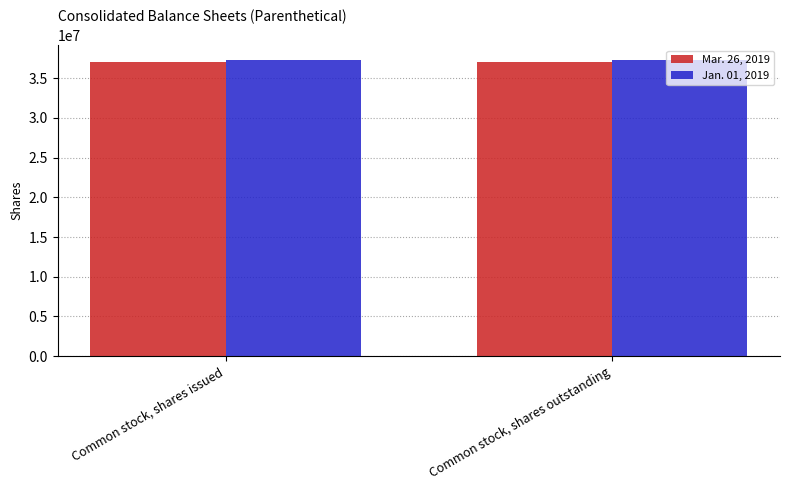

What is the average value of the Mar. 26, 2019 series?

37049140